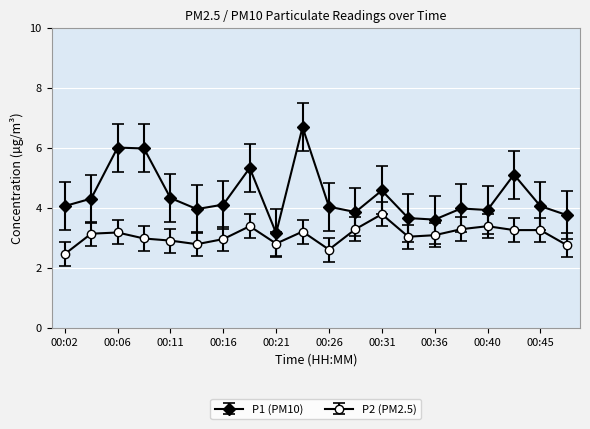

What is the average value of the P1 (PM10) series?

4.4